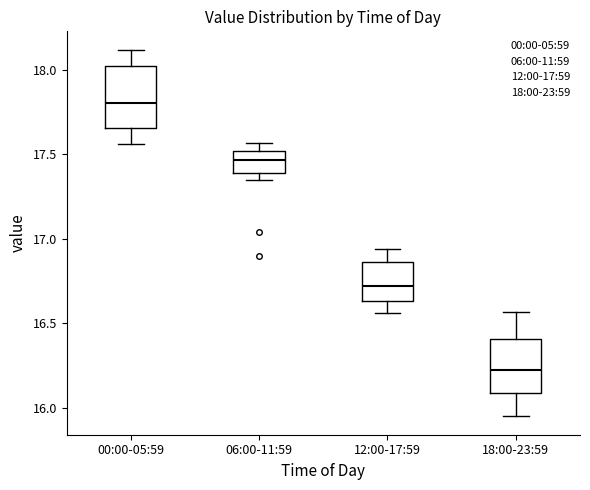

Which box has the highest median line?

00:00-05:59